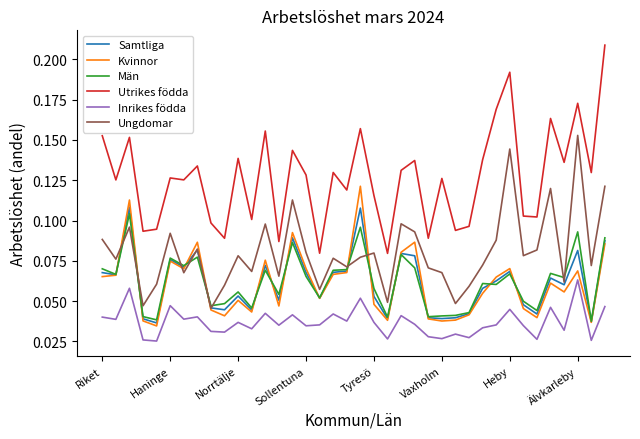

Which series has the largest total across all categories?

Utrikes födda